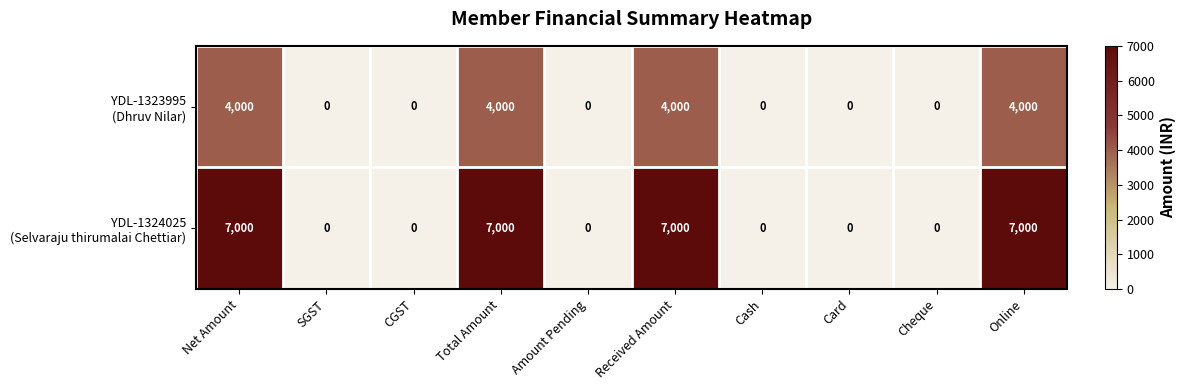

What is the spread (max minus min) of values at Online?

3000